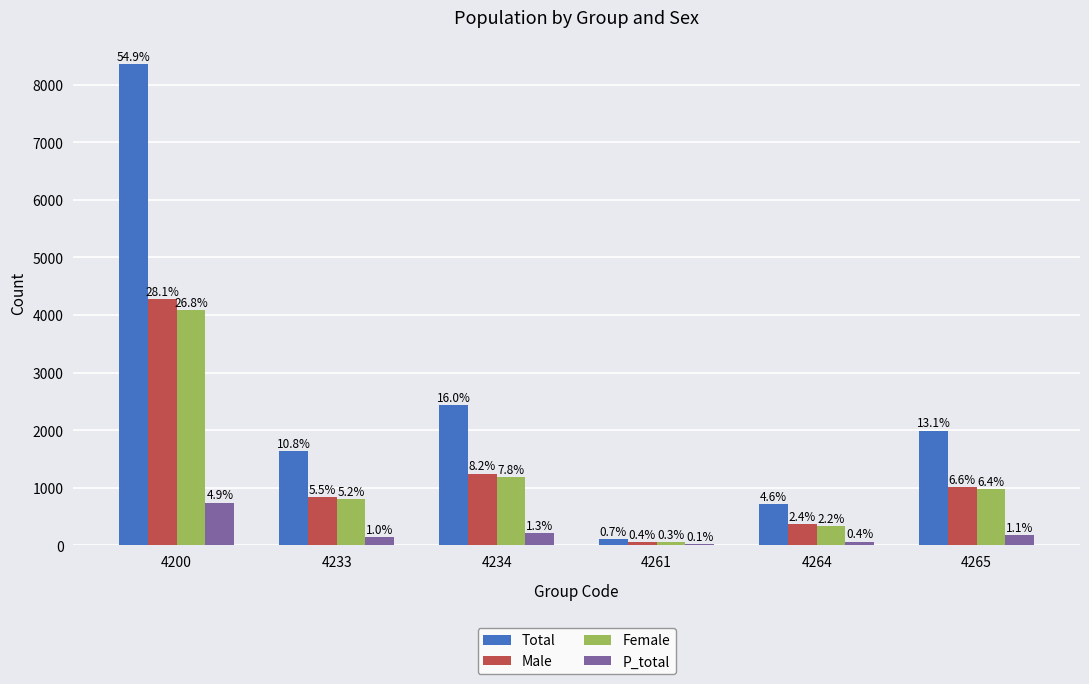

How many groups of bars are there?

6